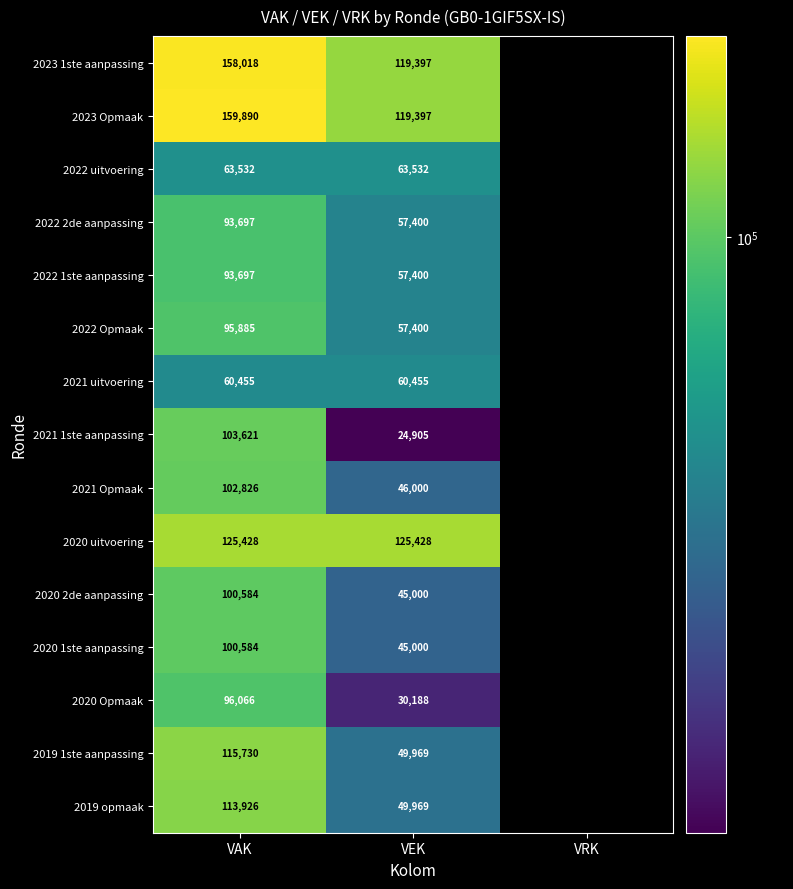

True or false: 2020 1ste aanpassing has a value of 100584 at VAK.

True